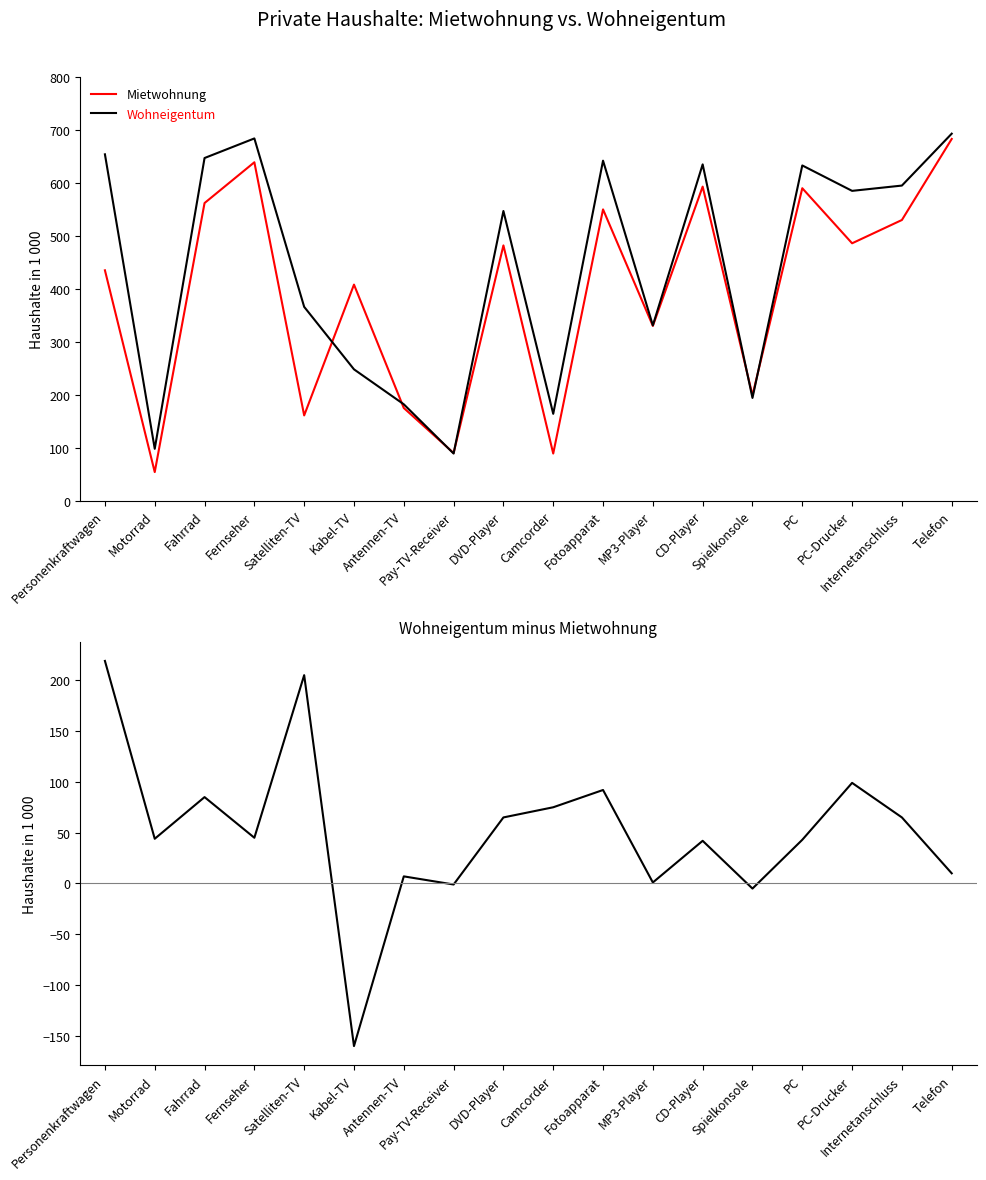

What is the difference between the highest and lowest values at PC?

590